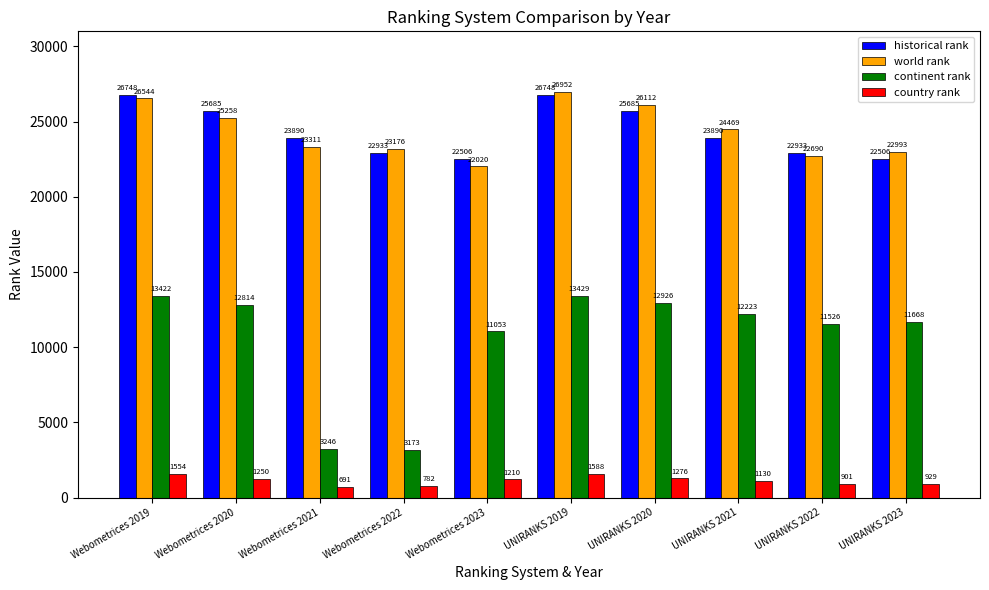

Which category has the lowest value in the continent rank series?

Webometrices 2022